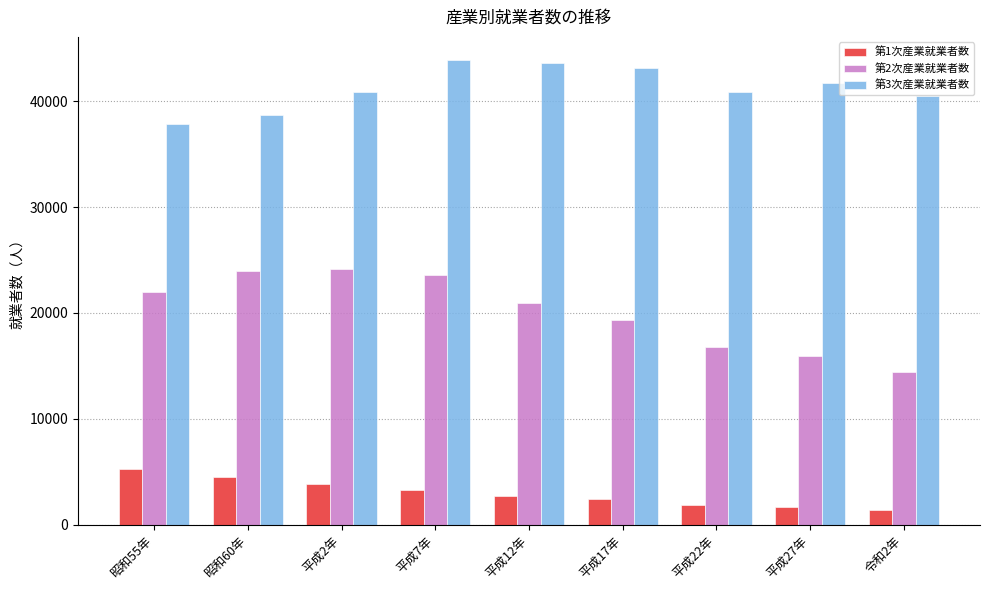

What is the value of the 第1次産業就業者数 bar at the 5th from the left?

2747